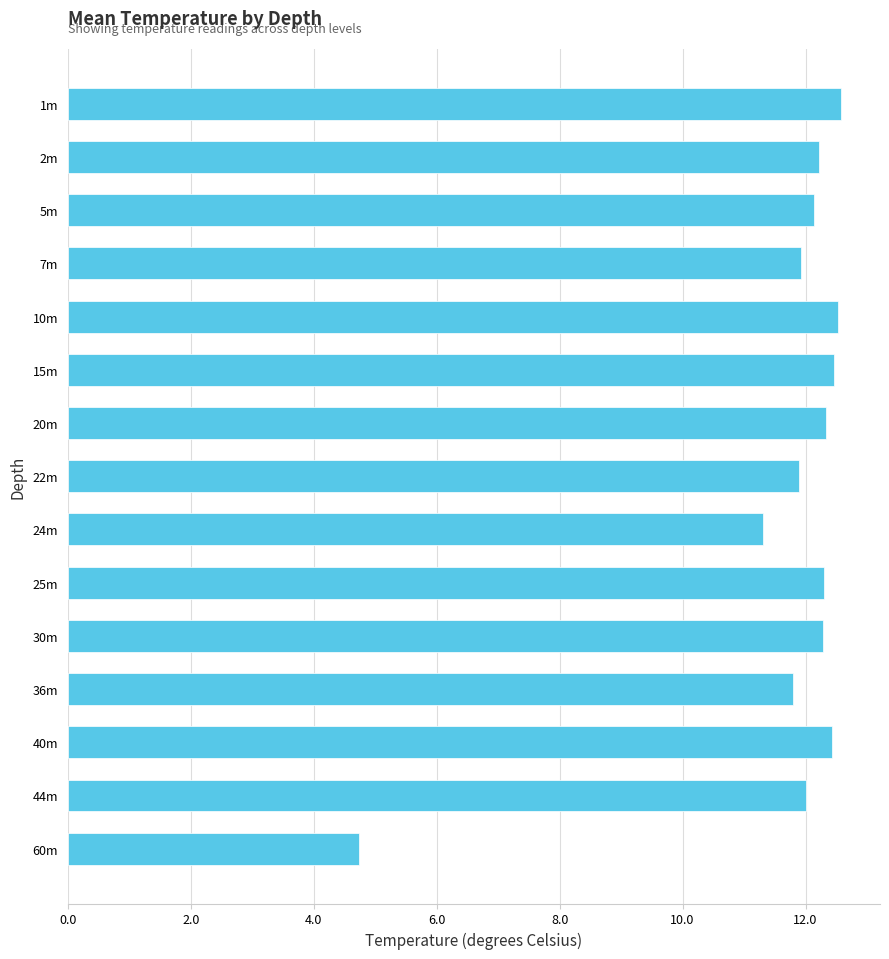

What is the sum of the values at 44m and 25m?

24.3